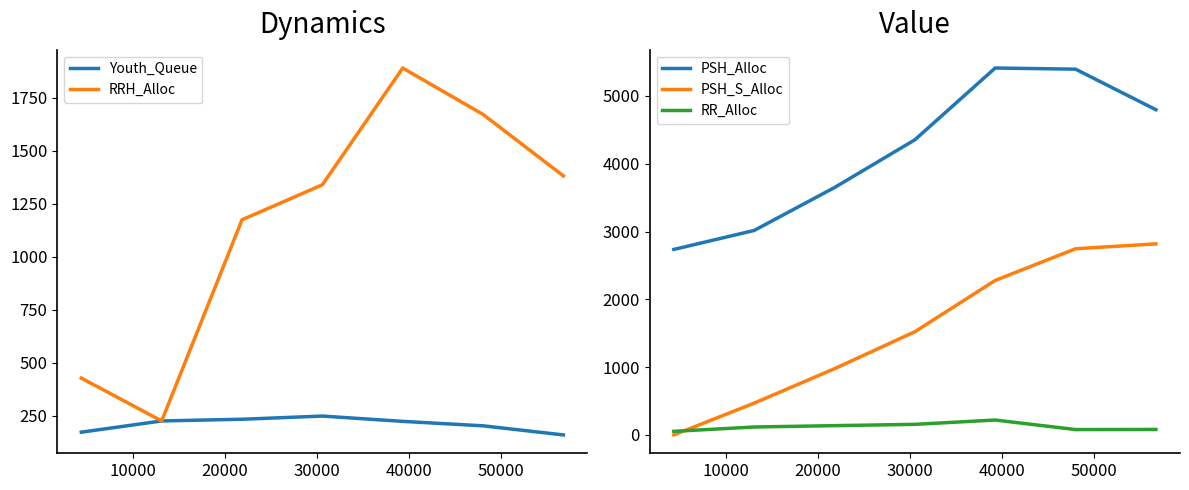

True or false: PSH_S_Alloc and PSH_Alloc intersect in this chart.

False